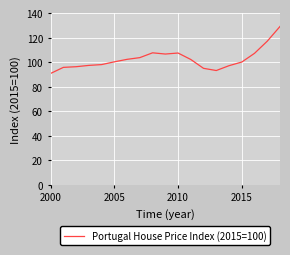

What is the greatest value displayed?

129.0